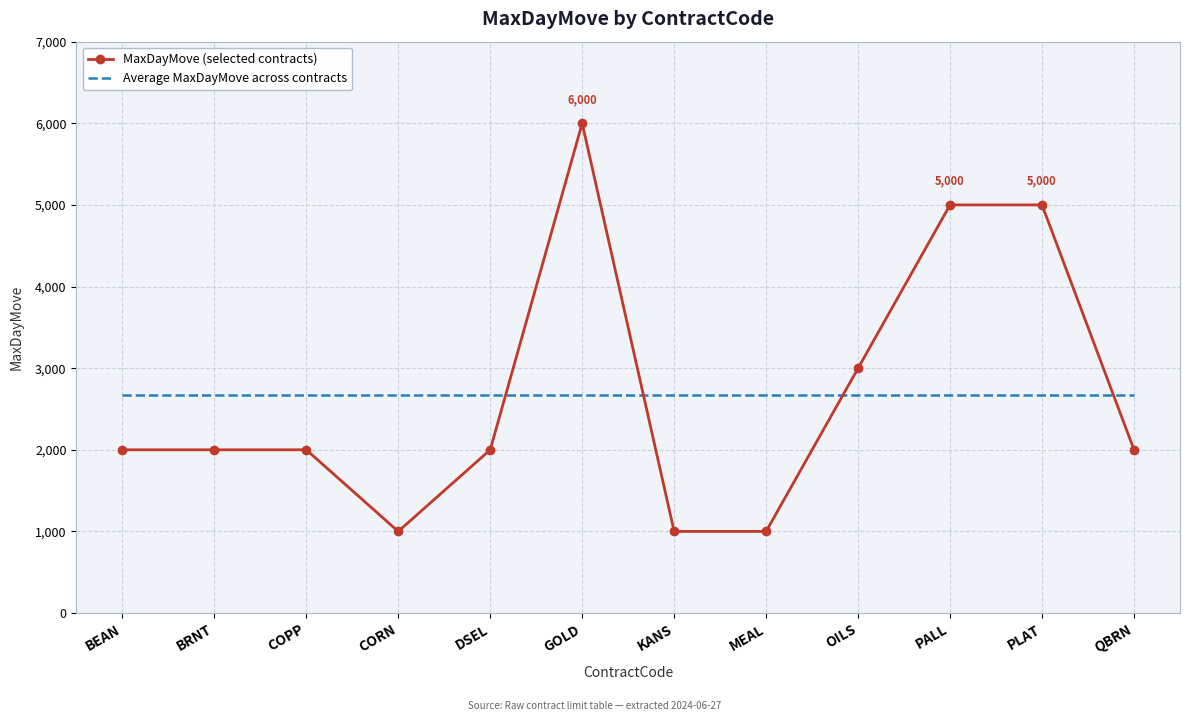

List the series in order of their peak value, lowest first.

Average MaxDayMove across contracts, MaxDayMove (selected contracts)